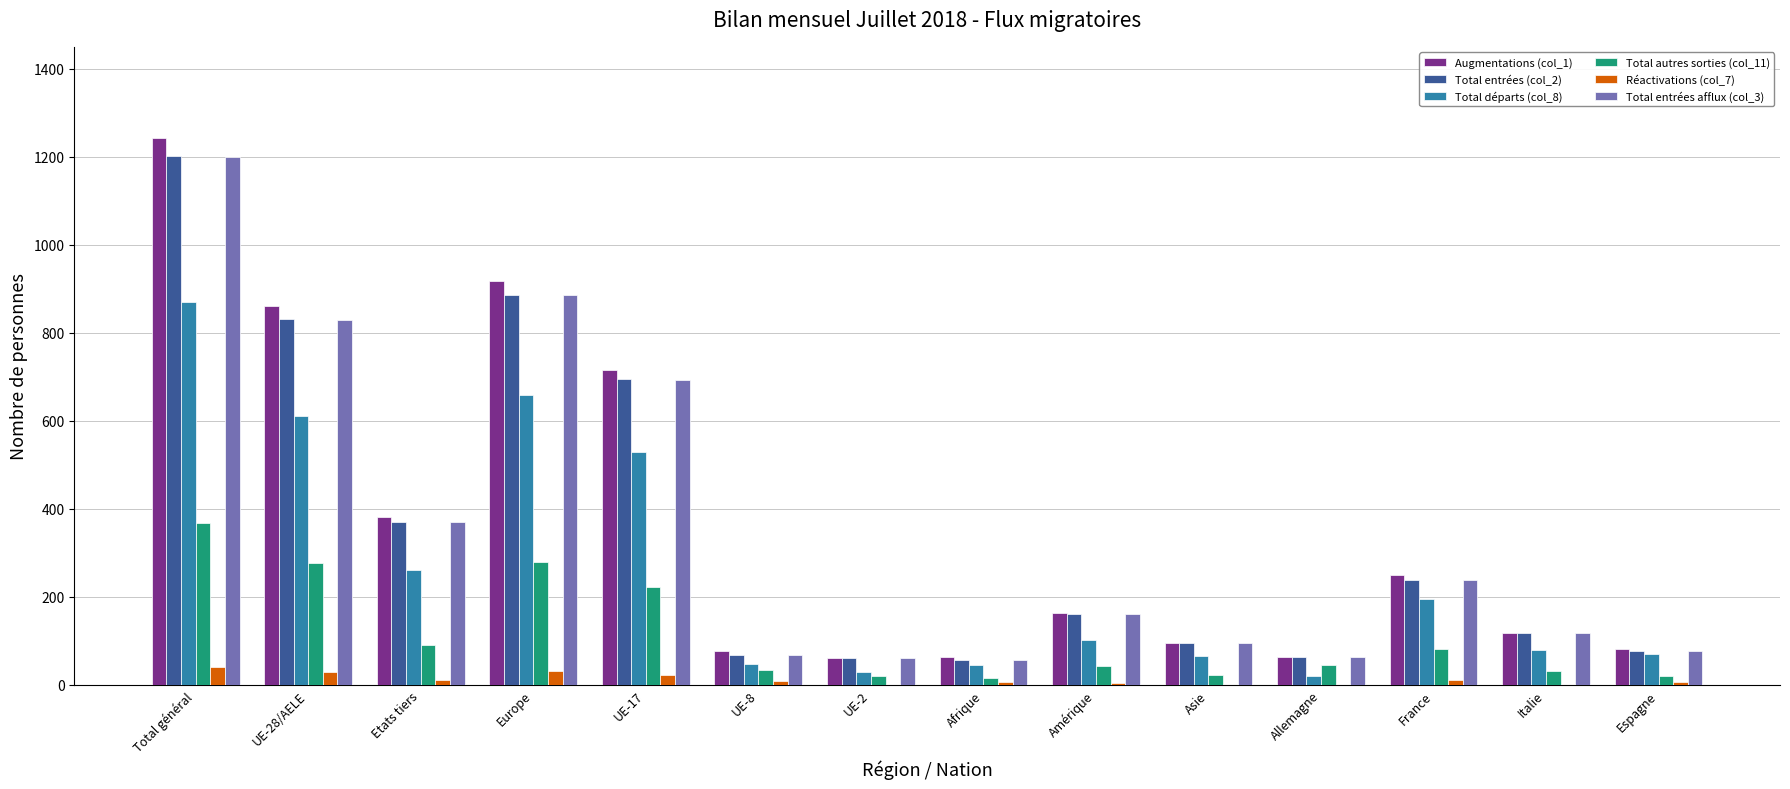

Where does the Total entrées afflux (col_3) series first go above 160?

Total général